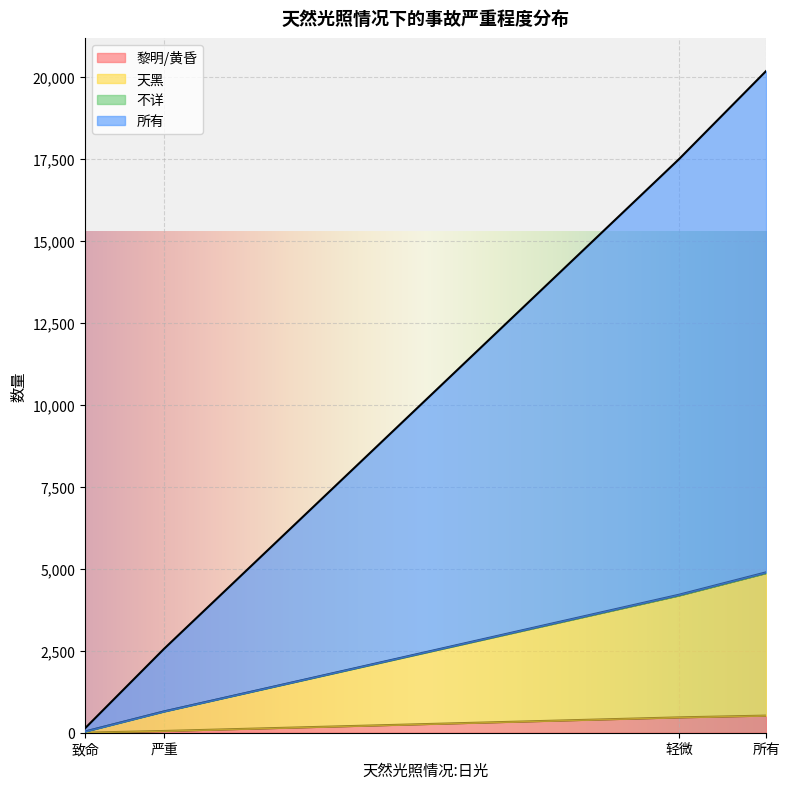

What is the maximum value for 黎明/黄昏?

522